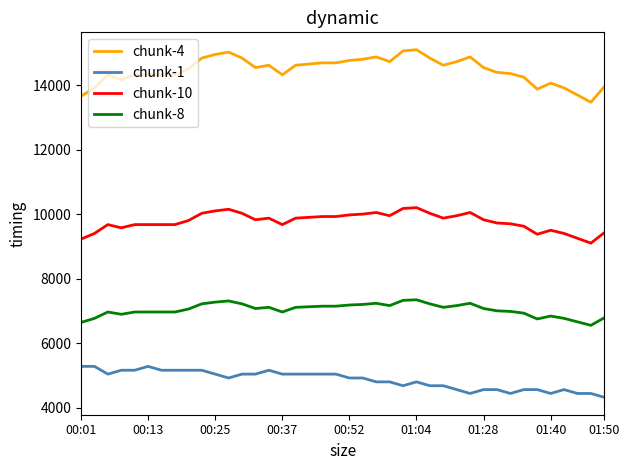

List the series in order of their overall mean, highest first.

chunk-4, chunk-10, chunk-8, chunk-1